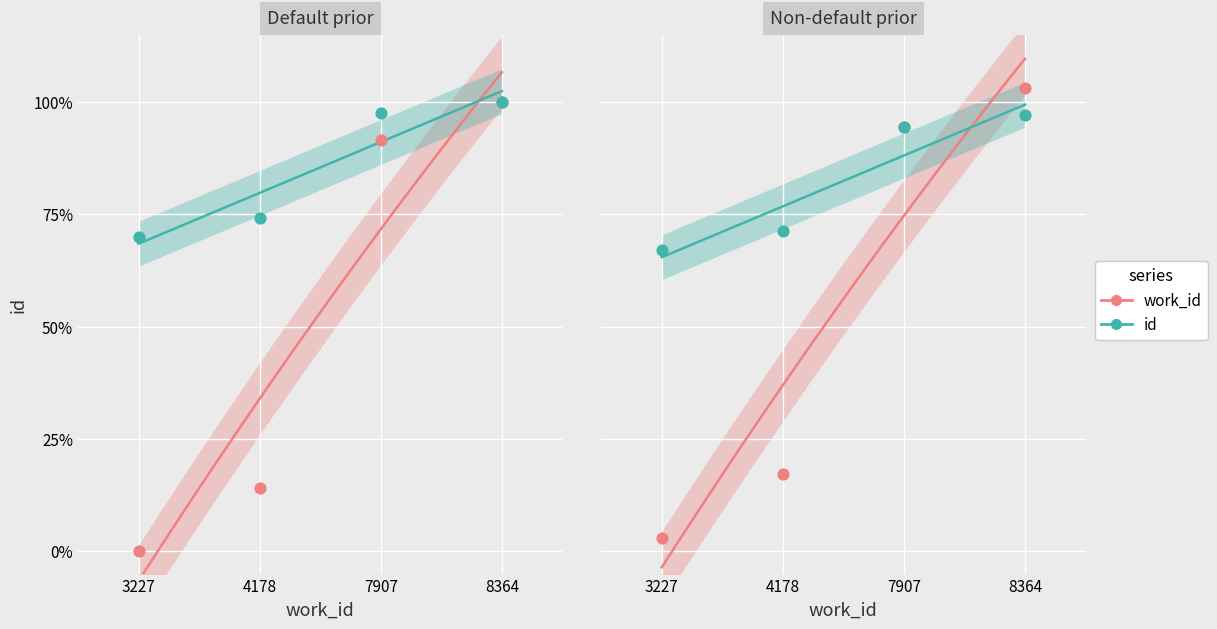

Which series contains the highest Y value?

work_id